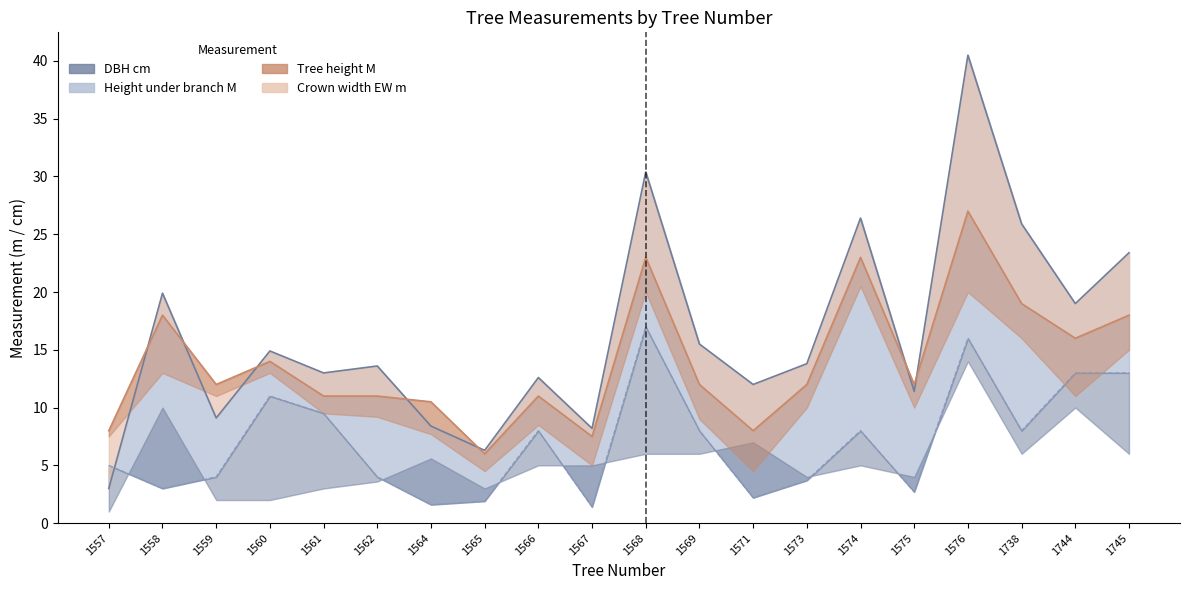

How many data points does each series have?

20